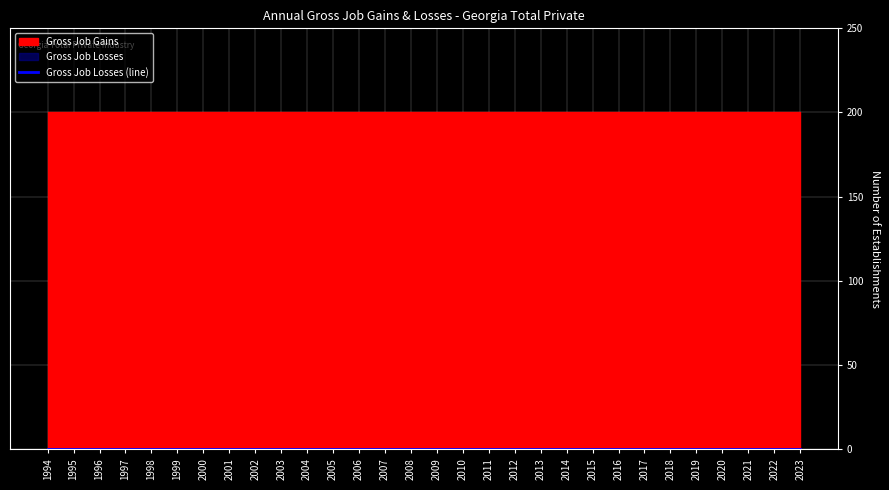

What is the value of the Gross Job Gains point at the 7th from the left?

200